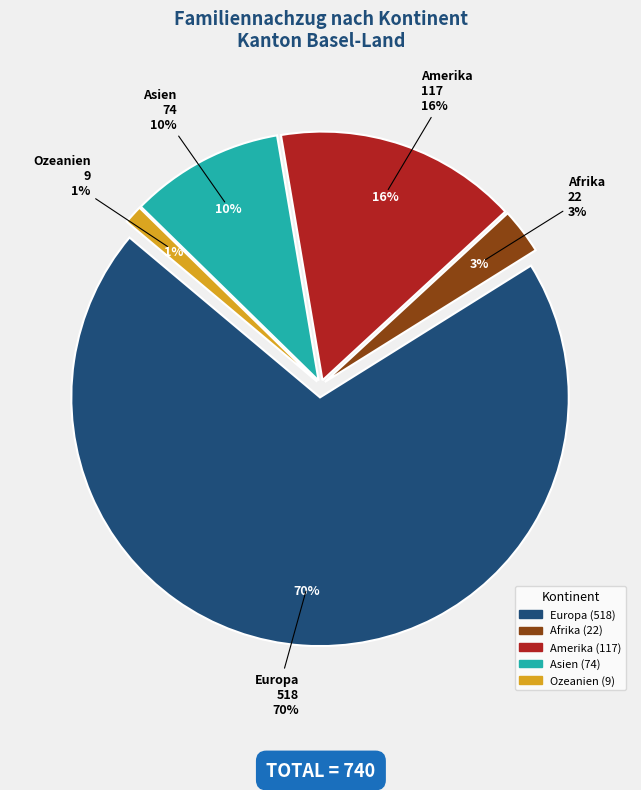

Which category has the smallest portion of the pie?

Ozeanien